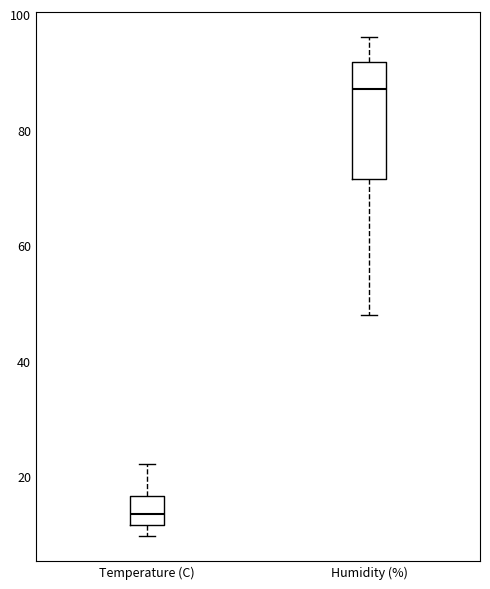

Where does the median line of the box for Temperature (C) sit on the y-axis? The values are not printed on the chart, so give them approximately, as read against the axis.

14